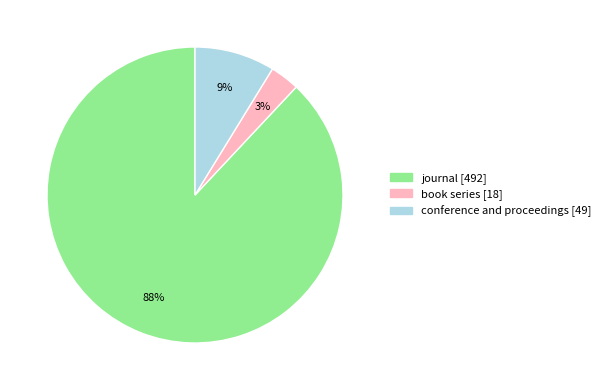

Is the sum of journal and conference and proceedings greater than half?

Yes